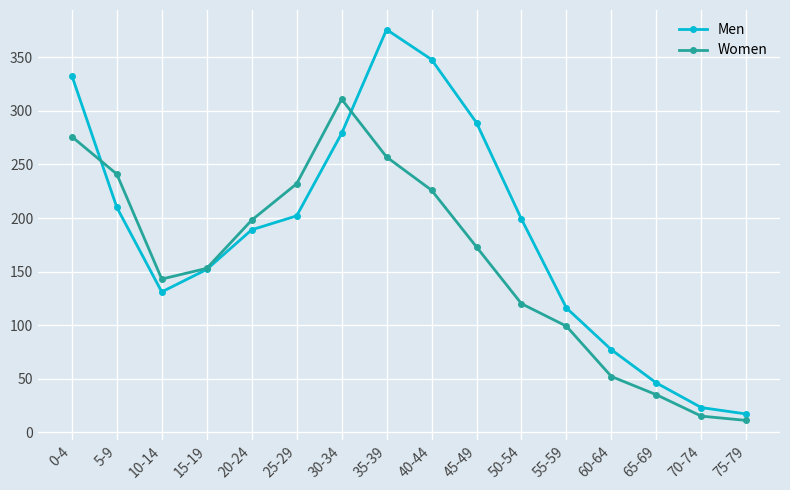

What is the difference between the Women values at 10-14 and 35-39?

114